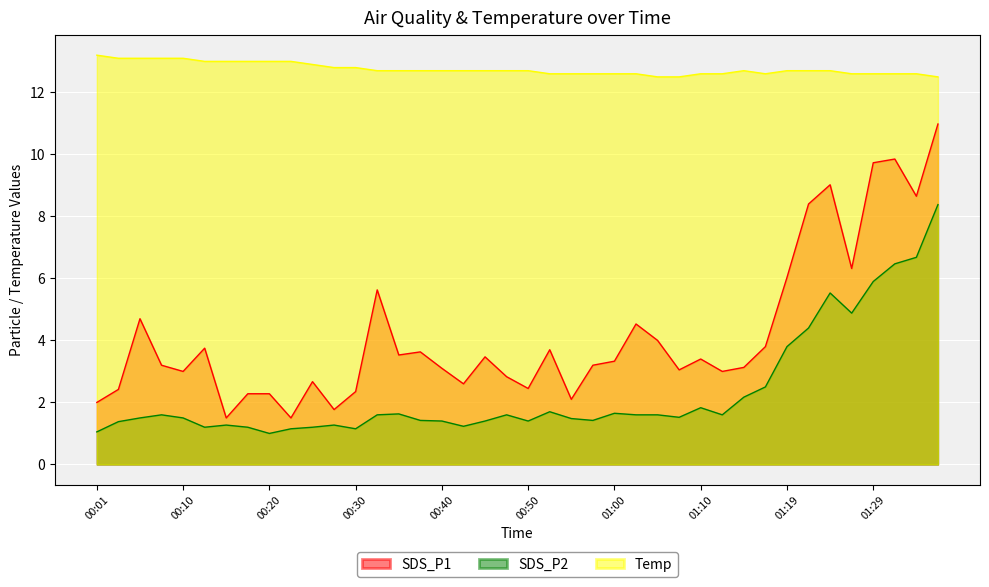

Reading left to right, list all the values displayed in this chart.

SDS_P1: 2.0	2.4	4.7	3.2	3.0	3.8	1.5	2.3	2.3	1.5	2.7	1.8	2.4	5.6	3.5	3.6	3.1	2.6	3.5	2.8	2.5	3.7	2.1	3.2	3.3	4.5	4.0	3.0	3.4	3.0	3.1	3.8	6.0	8.4	9.0	6.3	9.7	9.8	8.7	11.0
SDS_P2: 1.1	1.4	1.5	1.6	1.5	1.2	1.3	1.2	1.0	1.1	1.2	1.3	1.1	1.6	1.6	1.4	1.4	1.2	1.4	1.6	1.4	1.7	1.5	1.4	1.6	1.6	1.6	1.5	1.8	1.6	2.2	2.5	3.8	4.4	5.5	4.9	5.9	6.5	6.7	8.4
Temp: 13.2	13.1	13.1	13.1	13.1	13.0	13.0	13.0	13.0	13.0	12.9	12.8	12.8	12.7	12.7	12.7	12.7	12.7	12.7	12.7	12.7	12.6	12.6	12.6	12.6	12.6	12.5	12.5	12.6	12.6	12.7	12.6	12.7	12.7	12.7	12.6	12.6	12.6	12.6	12.5